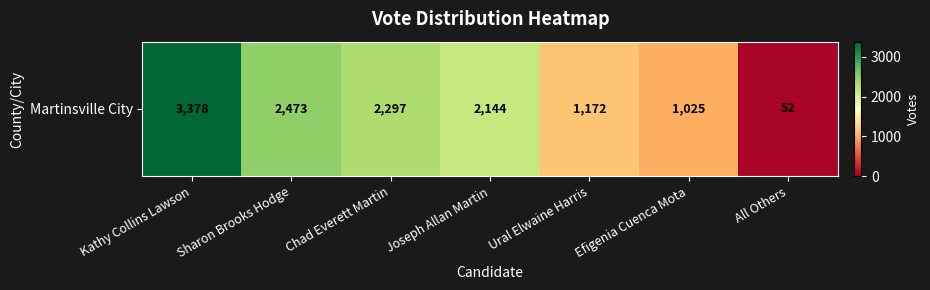

What is the difference between the values at Efigenia Cuenca Mota and Kathy Collins Lawson?

2353